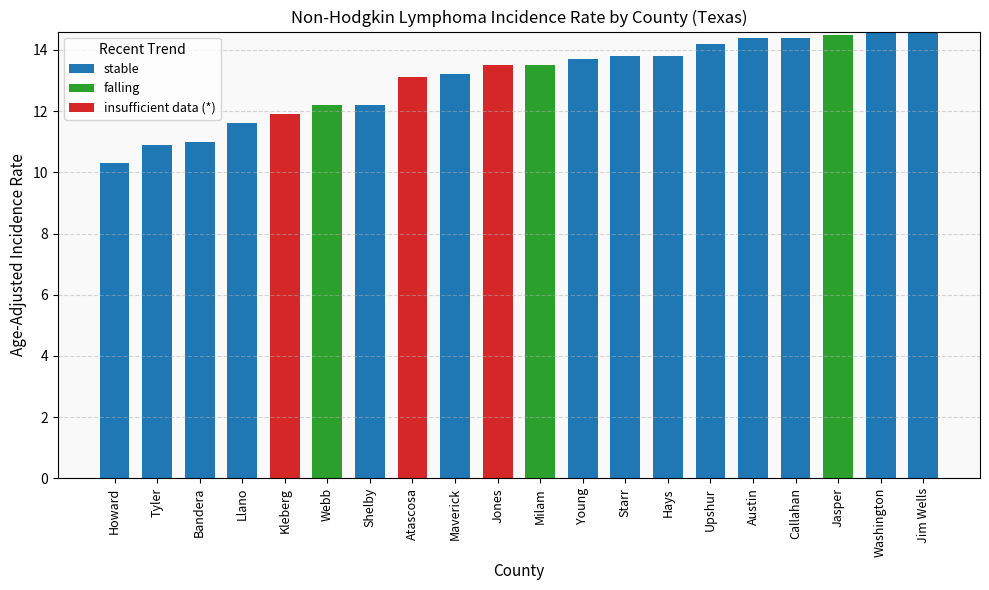

What is the total value across all series at Jim Wells?

14.6